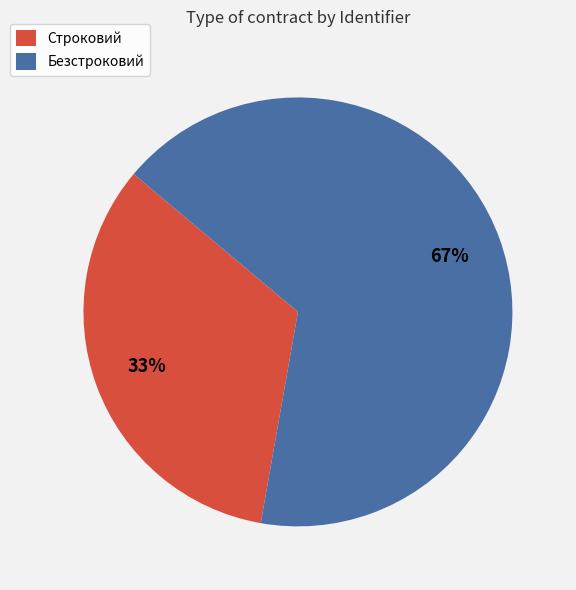

To the nearest percent, what is the combined percentage of Строковий and Безстроковий?

100%